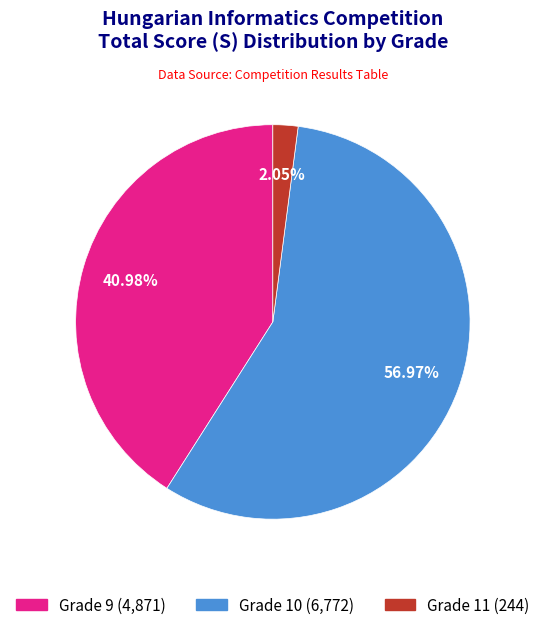

Does any single category account for the majority?

Yes